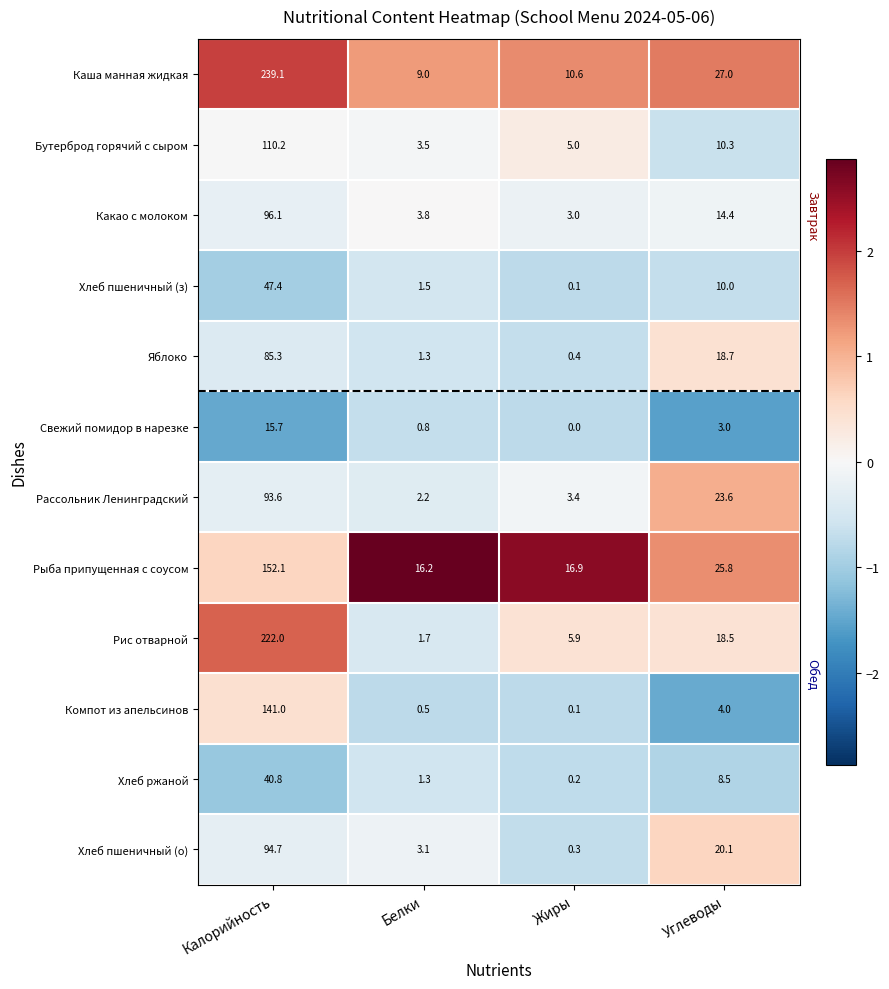

At which category does the chart reach its minimum across all series?

Жиры